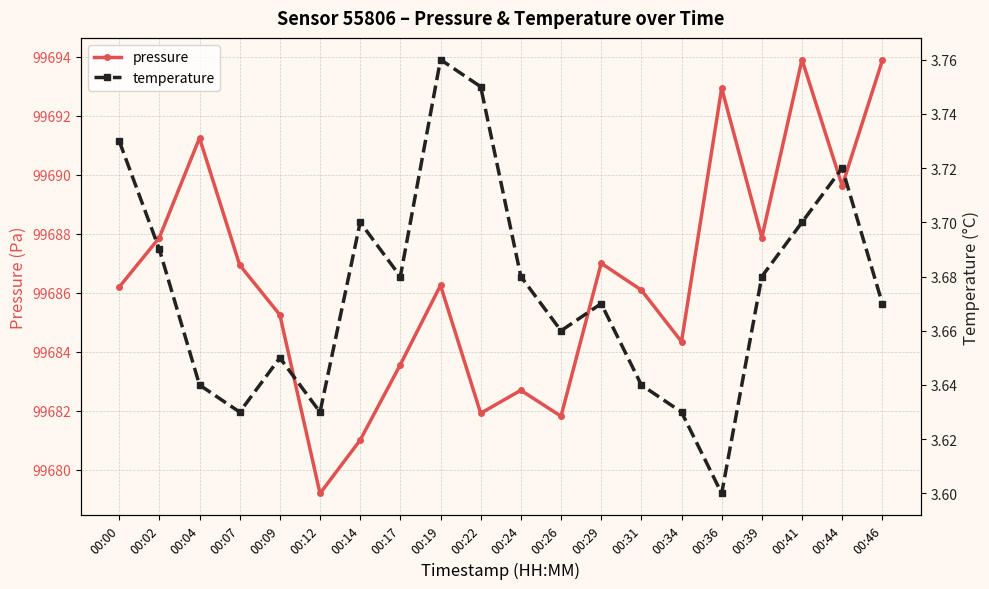

True or false: temperature has a value of 5.6 at 00:19.

False